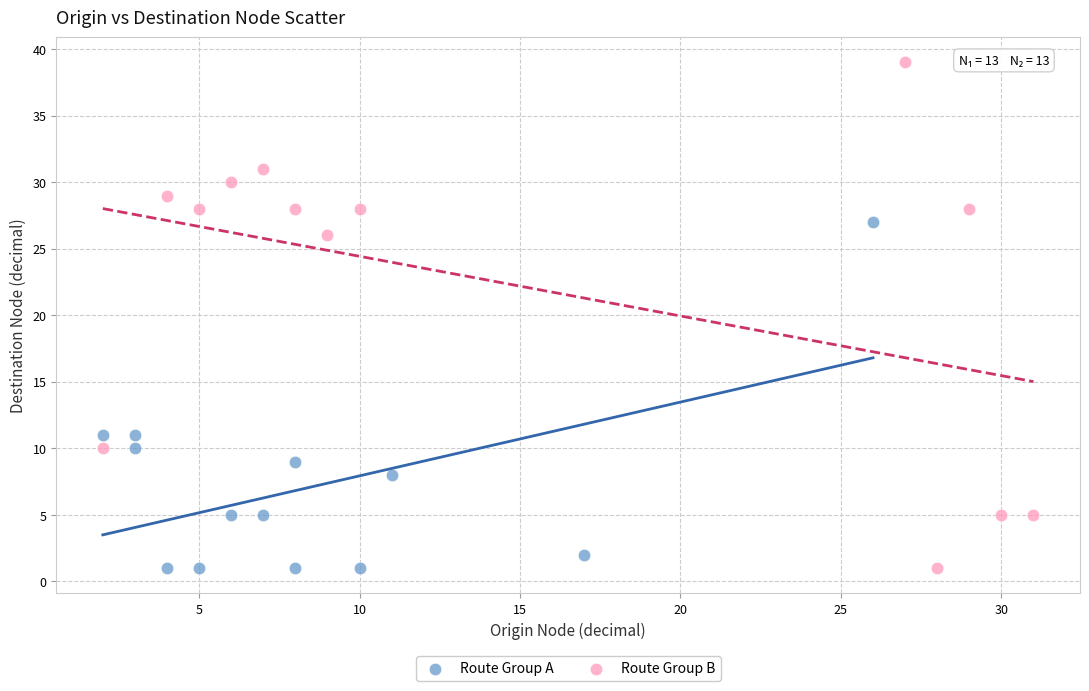

Which series reaches the maximum Y coordinate?

Route Group B